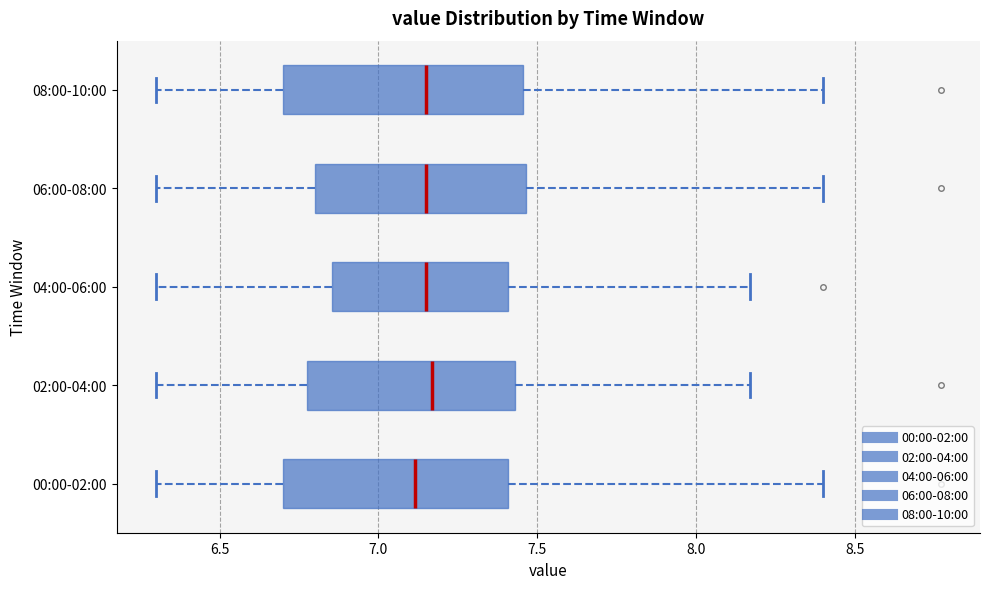

Reading bottom to top, transcribe this box plot: for each box, give where its median line is, the range the box spans, and where its two whiskers end, as read against the x-axis. The values are not printed on the chart, so give them approximately, as read against the axis.

00:00-02:00: median 7.10, box 6.70 to 7.40, whiskers 6.30 to 8.40
02:00-04:00: median 7.15, box 6.80 to 7.45, whiskers 6.30 to 8.15
04:00-06:00: median 7.15, box 6.85 to 7.40, whiskers 6.30 to 8.15
06:00-08:00: median 7.15, box 6.80 to 7.45, whiskers 6.30 to 8.40
08:00-10:00: median 7.15, box 6.70 to 7.45, whiskers 6.30 to 8.40